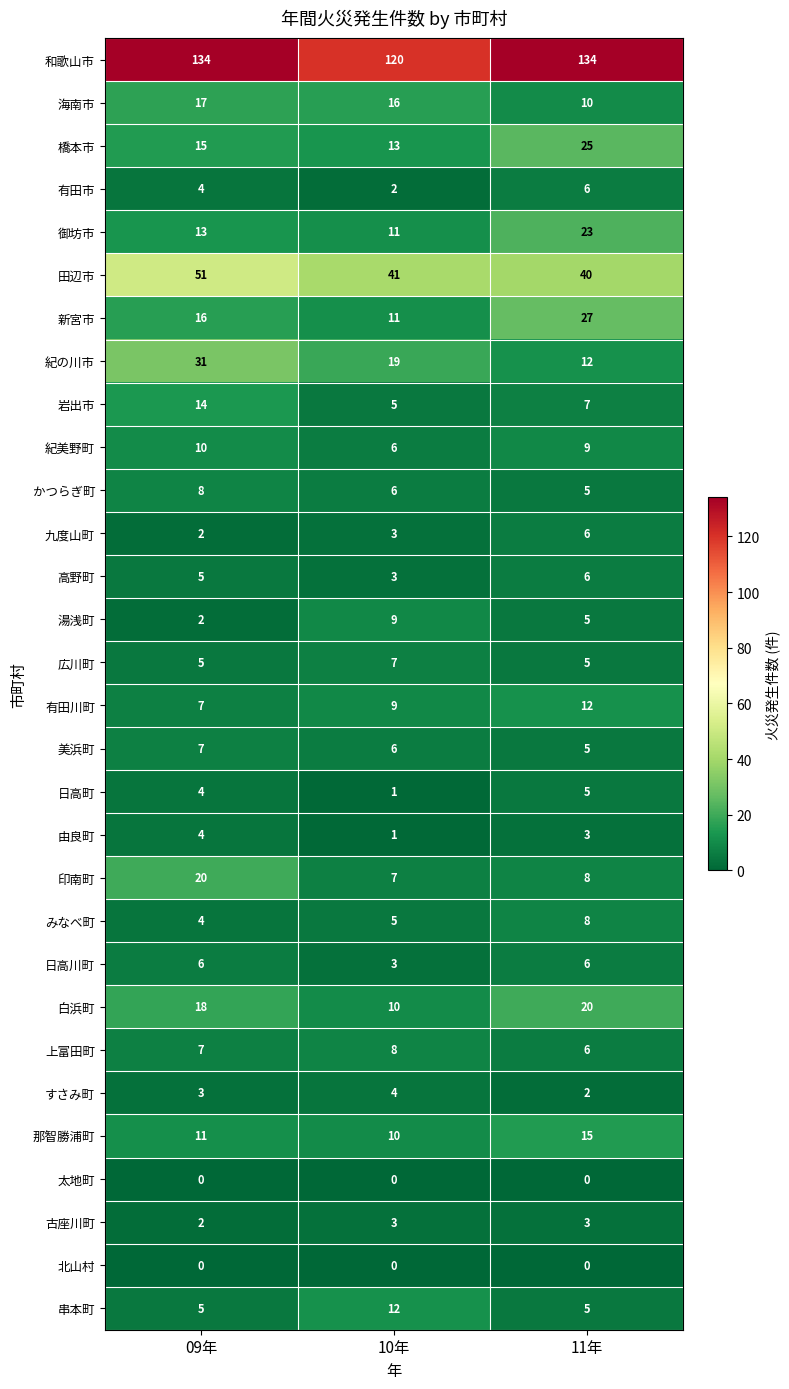

What is the spread (max minus min) of values at 10年?

120